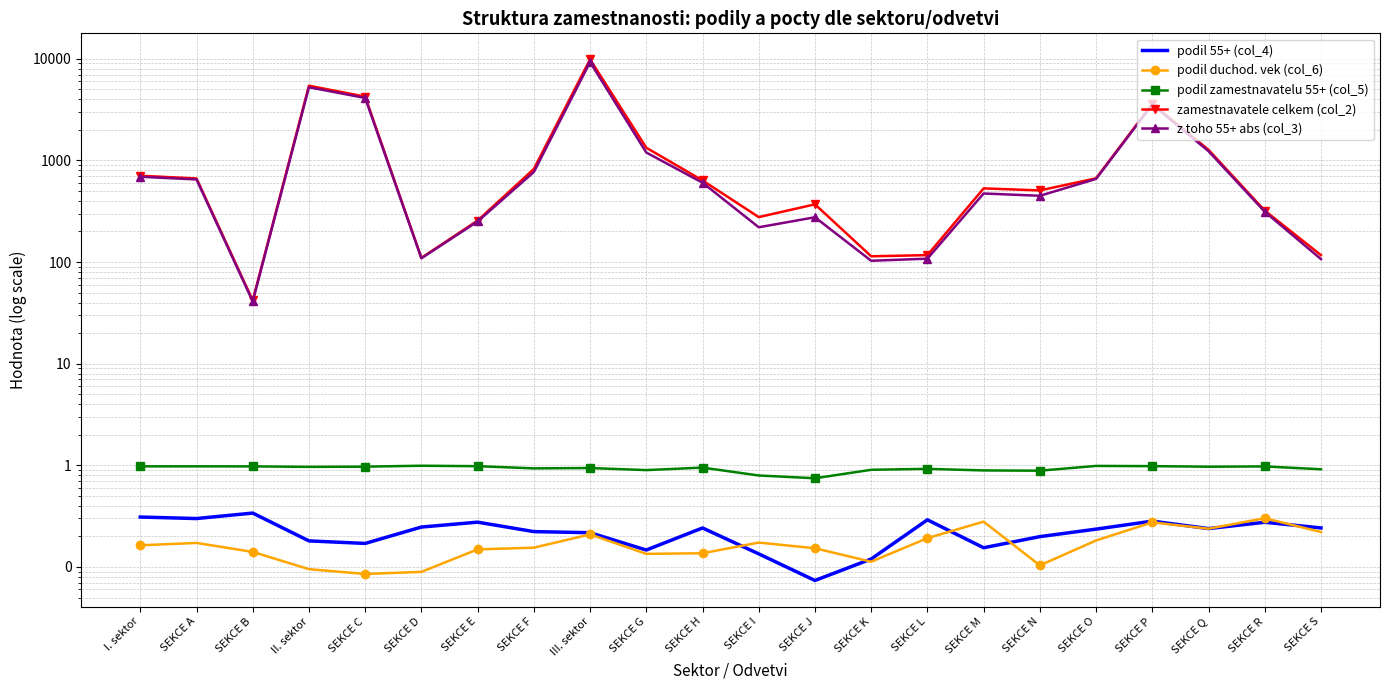

What is the label of the 16th point from the right?

SEKCE E